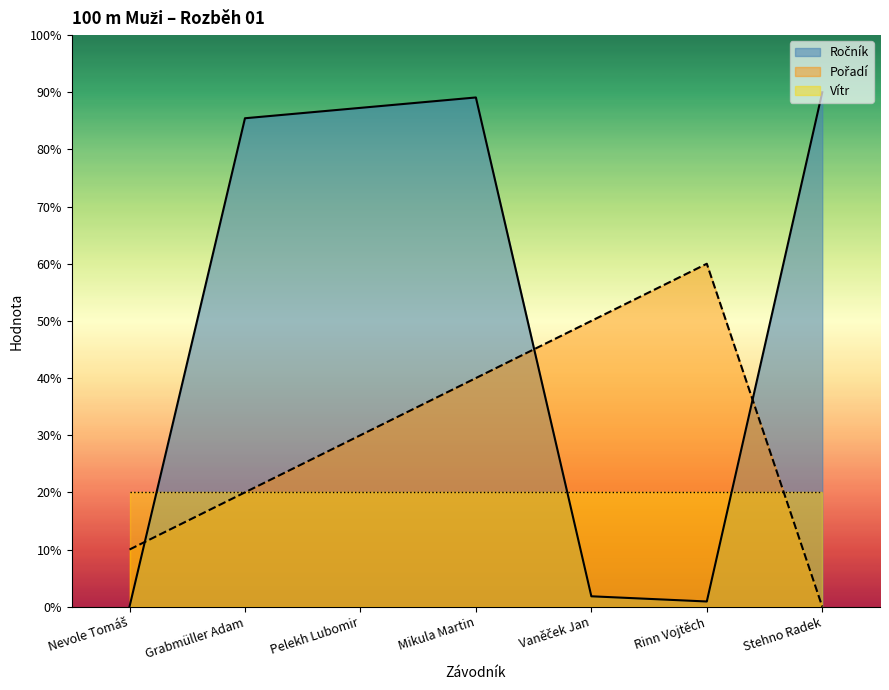

What is the label of the 3rd point from the right?

Vaněček Jan